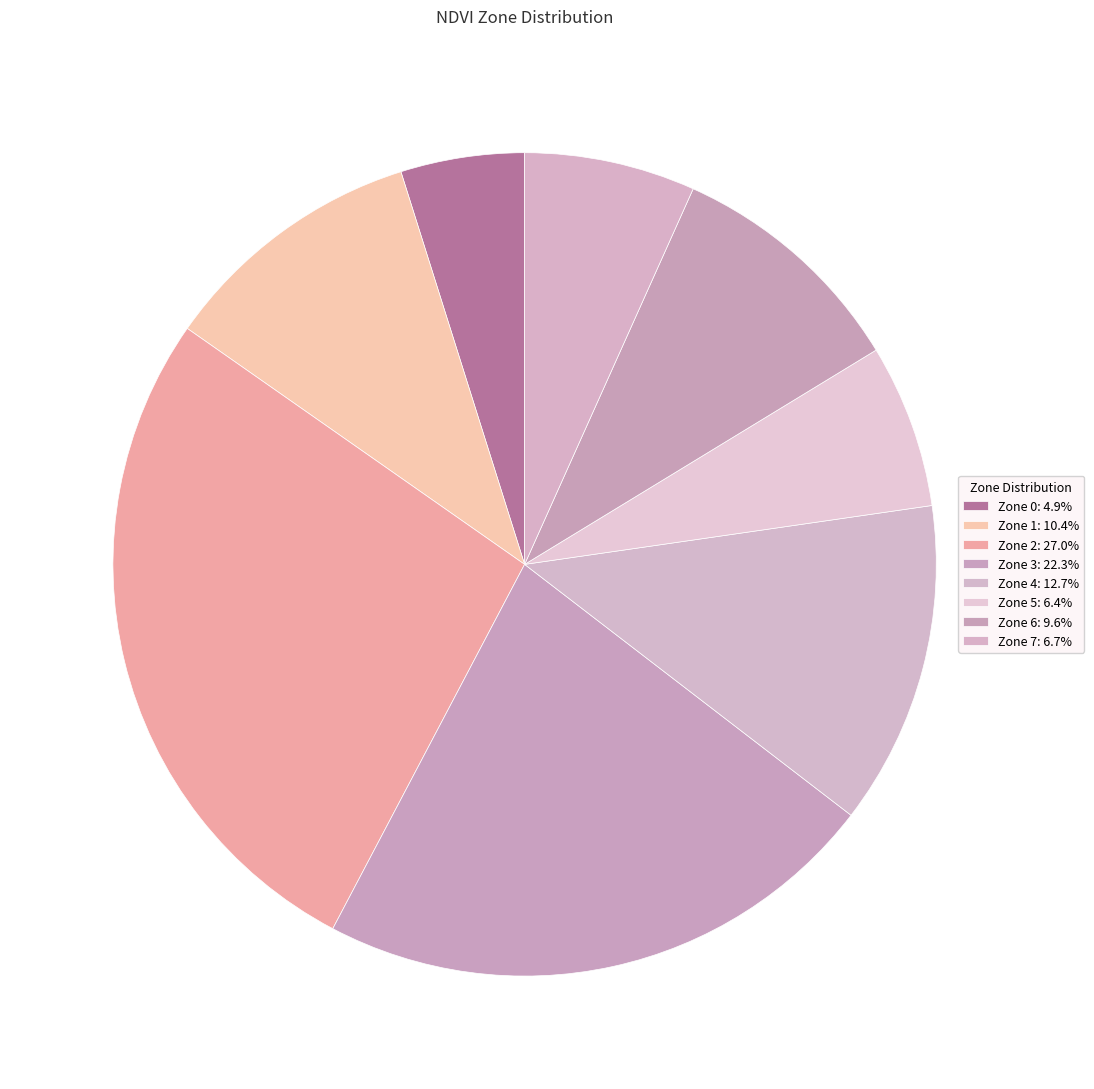

Count the number of slices in the pie.

8